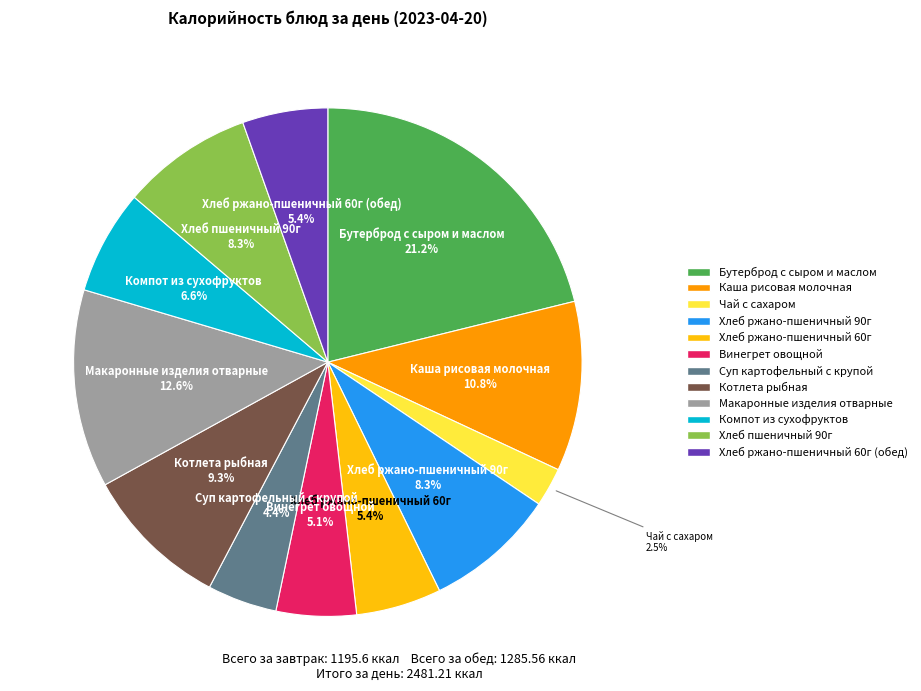

Is there a majority slice in this chart?

No